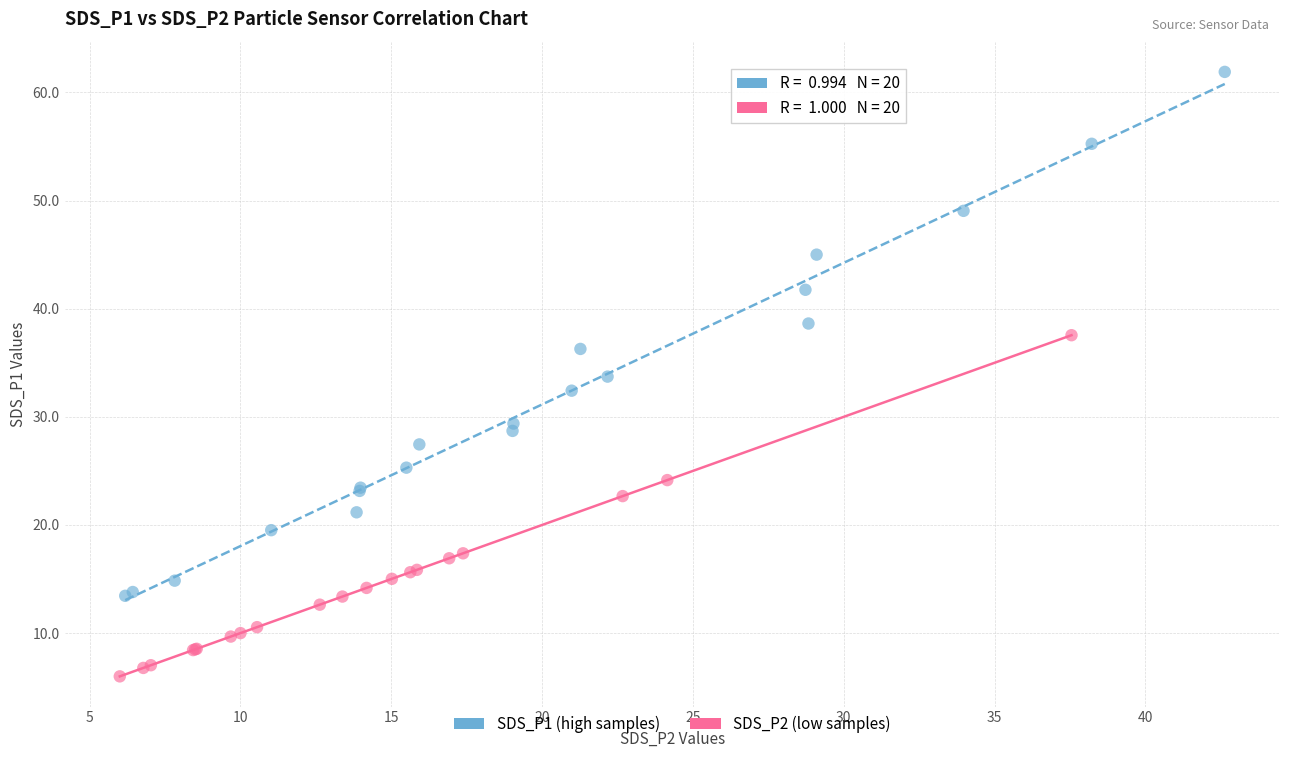

What are all the series names shown in the legend?

SDS_P1 (high samples), SDS_P2 (low samples)